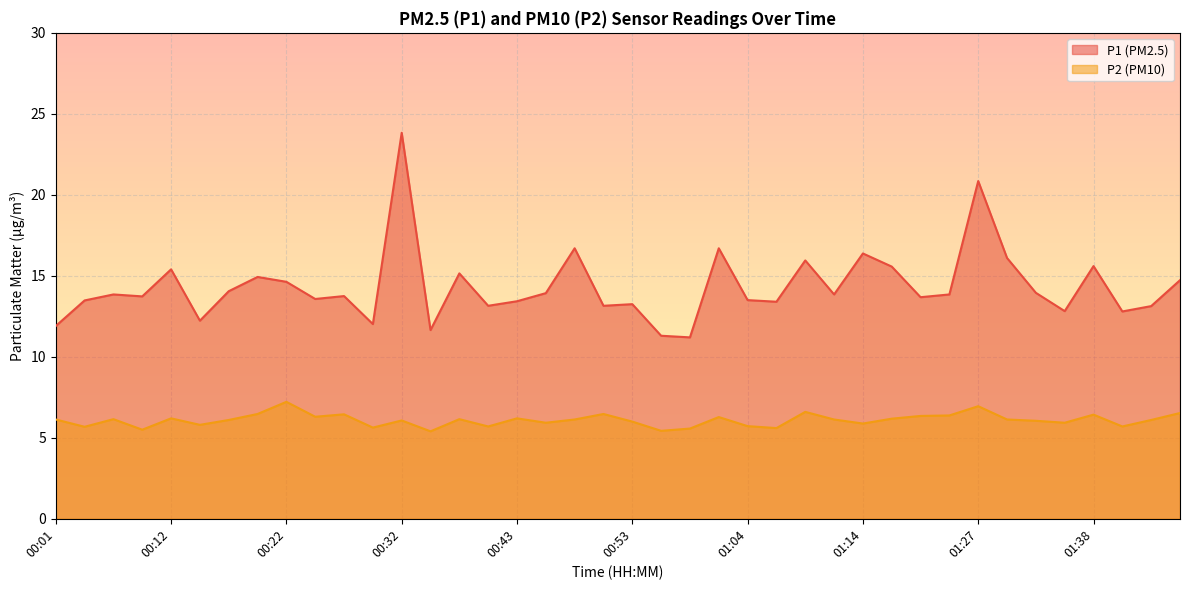

What is the difference between the P2 values at 01:30 and 00:35?

0.7